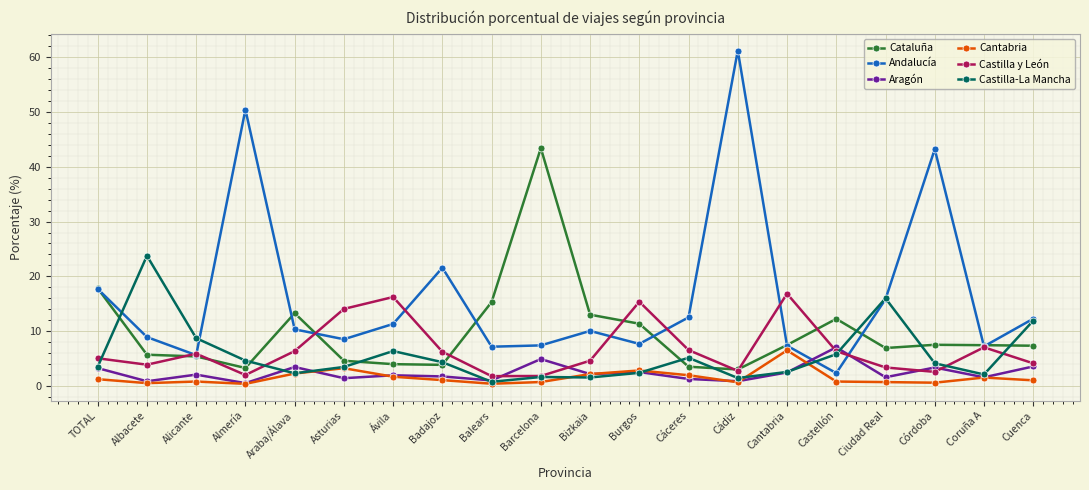

What is the average value of the Cataluña series?

9.8